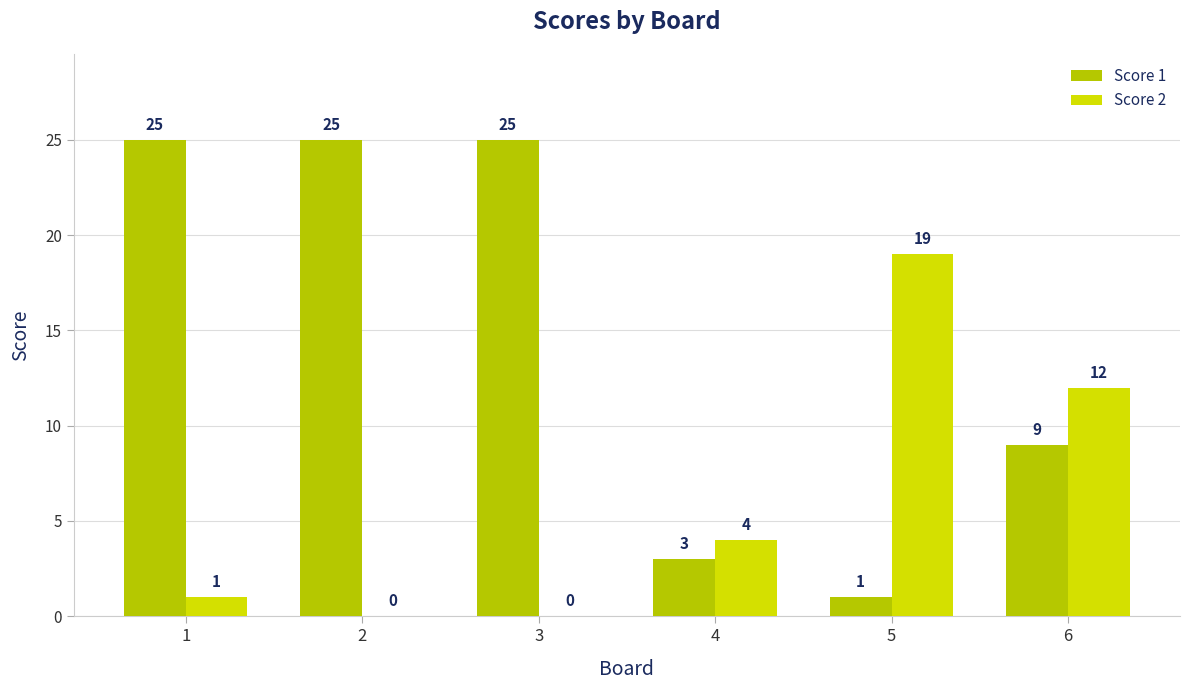

At which category is the sum across all series the highest?

1